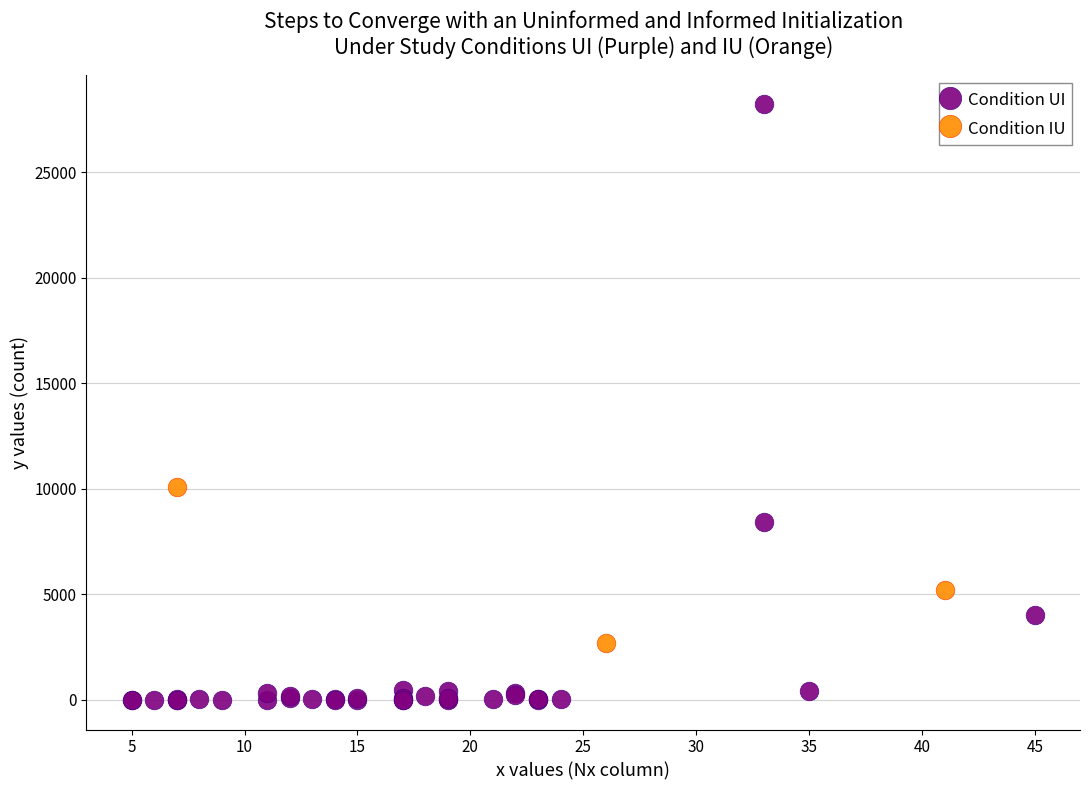

Which series has the widest spread of Y values?

Condition UI